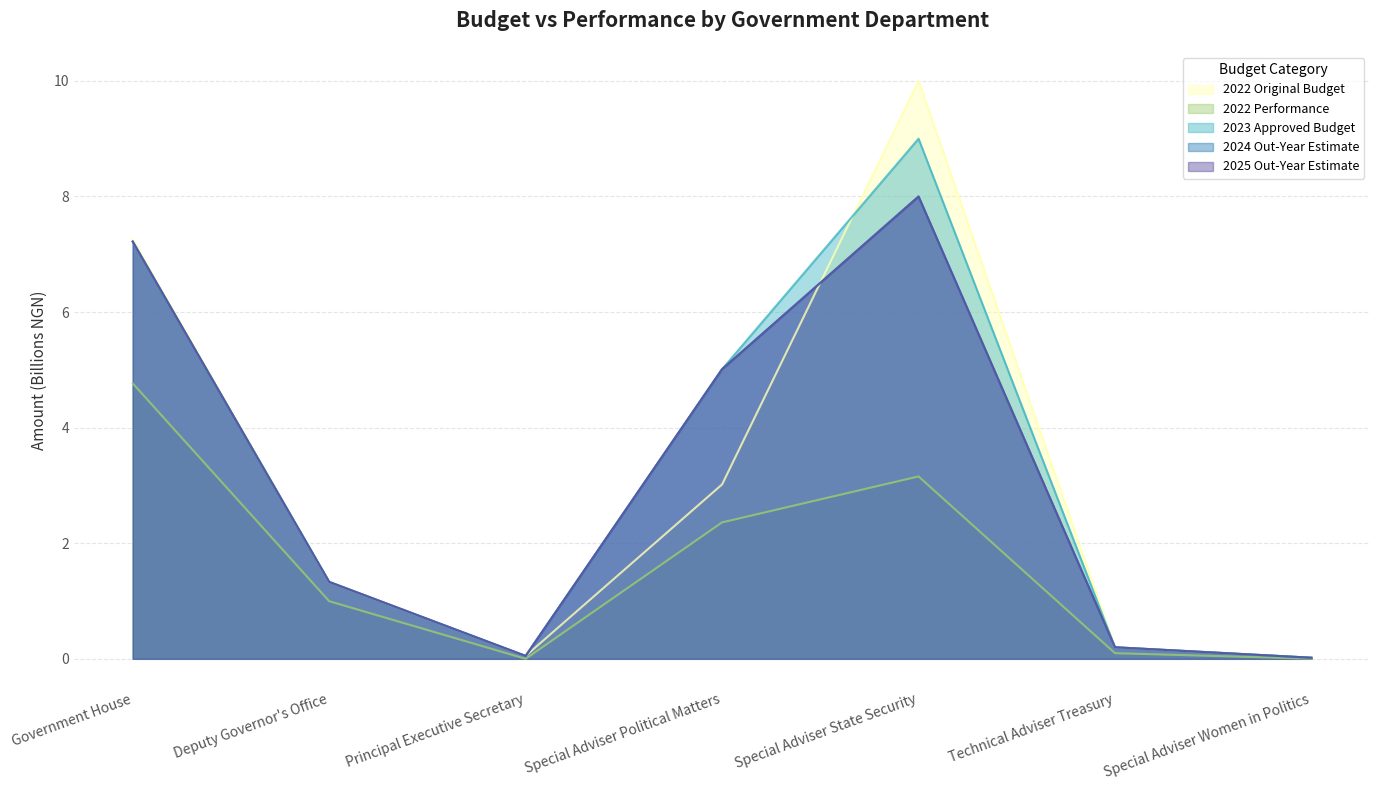

Reading right to left, transcribe all the data shown in this chart.

2022 Original Budget: Special Adviser Women in Politics=0.0	Technical Adviser Treasury=0.2	Special Adviser State Security=10.0	Special Adviser Political Matters=3.0	Principal Executive Secretary=0.1	Deputy Governor's Office=1.3	Government House=7.3
2022 Performance: Special Adviser Women in Politics=0.0	Technical Adviser Treasury=0.1	Special Adviser State Security=3.2	Special Adviser Political Matters=2.4	Principal Executive Secretary=0.0	Deputy Governor's Office=1.0	Government House=4.8
2023 Approved Budget: Special Adviser Women in Politics=0.0	Technical Adviser Treasury=0.2	Special Adviser State Security=9.0	Special Adviser Political Matters=5.0	Principal Executive Secretary=0.1	Deputy Governor's Office=1.3	Government House=7.2
2024 Out-Year Estimate: Special Adviser Women in Politics=0.0	Technical Adviser Treasury=0.2	Special Adviser State Security=8.0	Special Adviser Political Matters=5.0	Principal Executive Secretary=0.1	Deputy Governor's Office=1.3	Government House=7.2
2025 Out-Year Estimate: Special Adviser Women in Politics=0.0	Technical Adviser Treasury=0.2	Special Adviser State Security=8.0	Special Adviser Political Matters=5.0	Principal Executive Secretary=0.1	Deputy Governor's Office=1.3	Government House=7.2